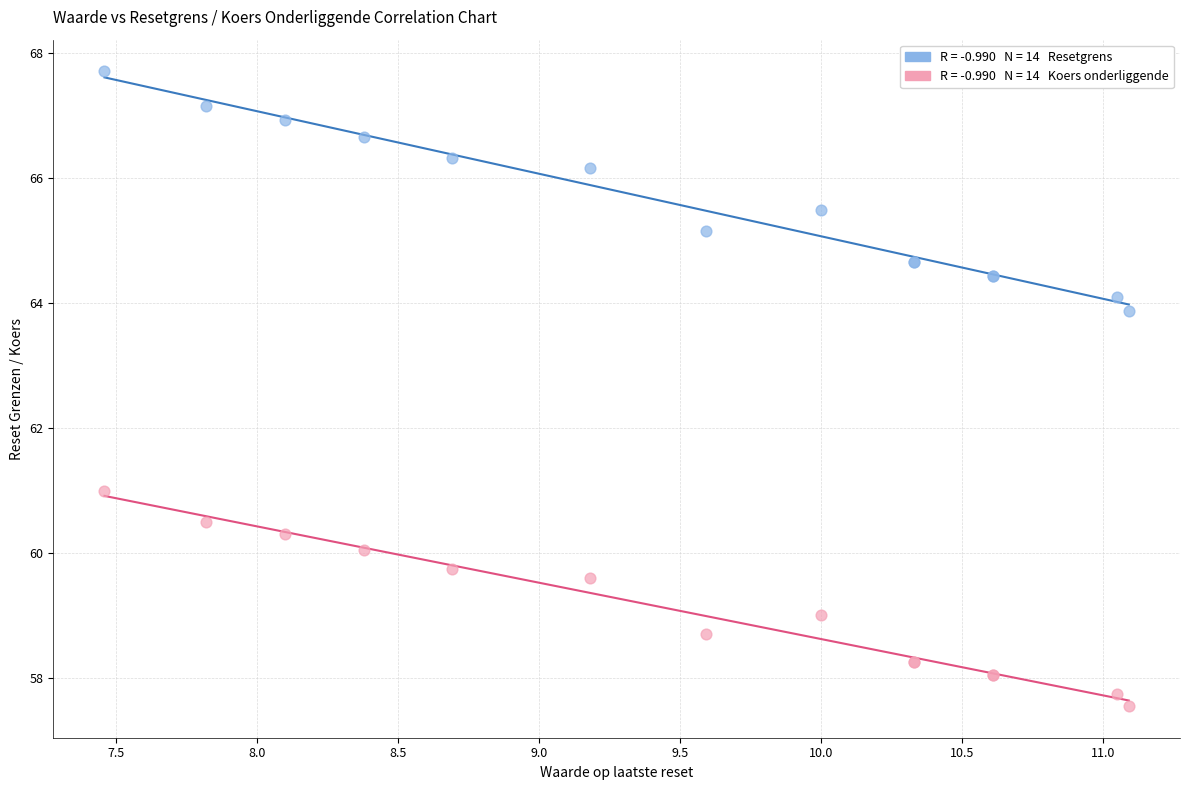

Across all series, what Y value is closest to 62?

61.0